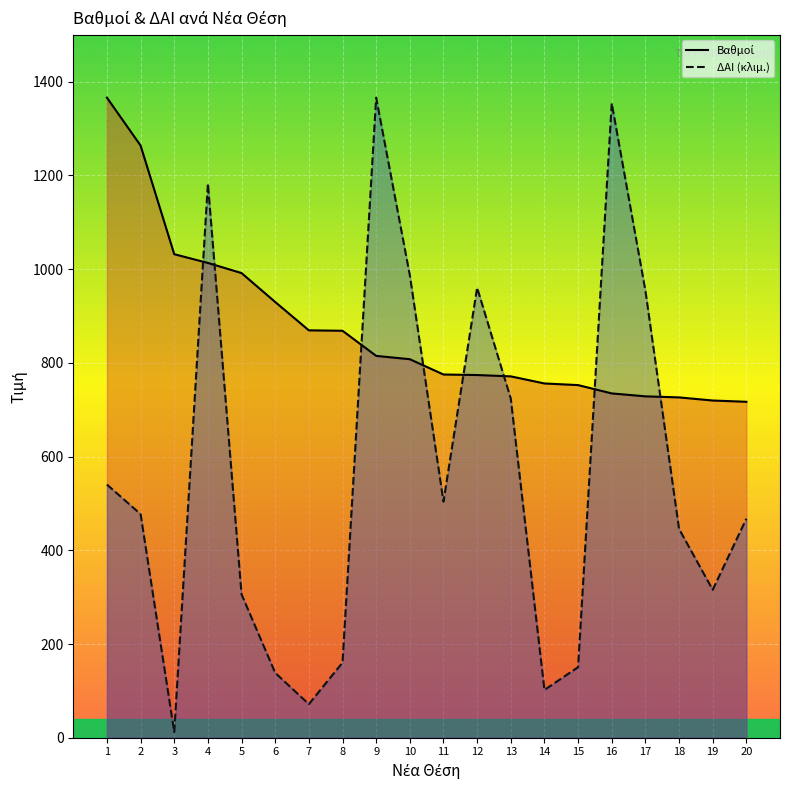

What is the approximate value of ΔΑΙ (κλιμ.) at 18?

445.7